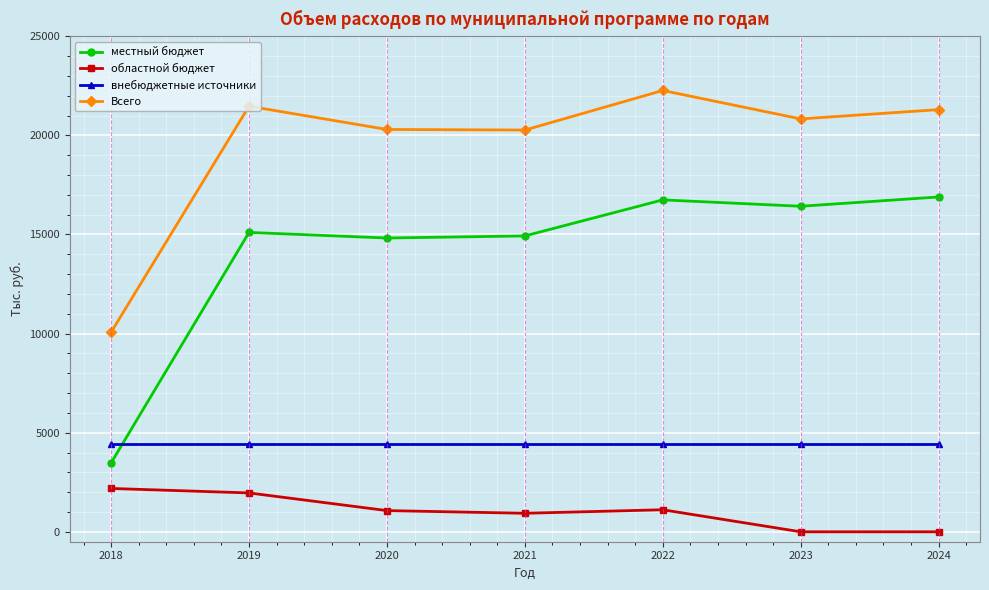

At how many categories does at least one series exceed 11325?

6